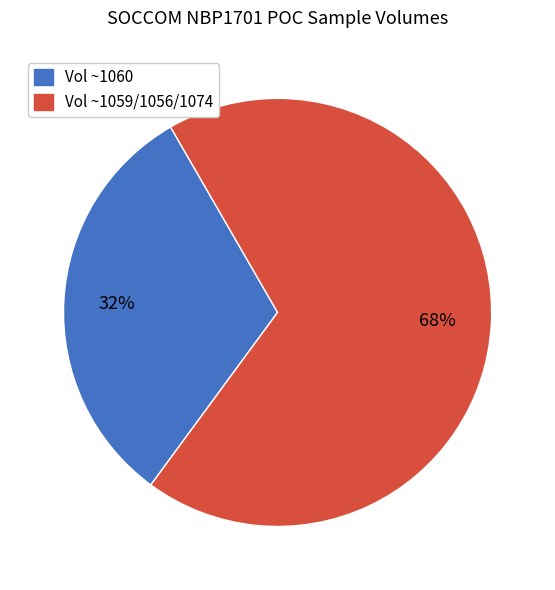

To the nearest percent, what is the average slice percentage?

50%